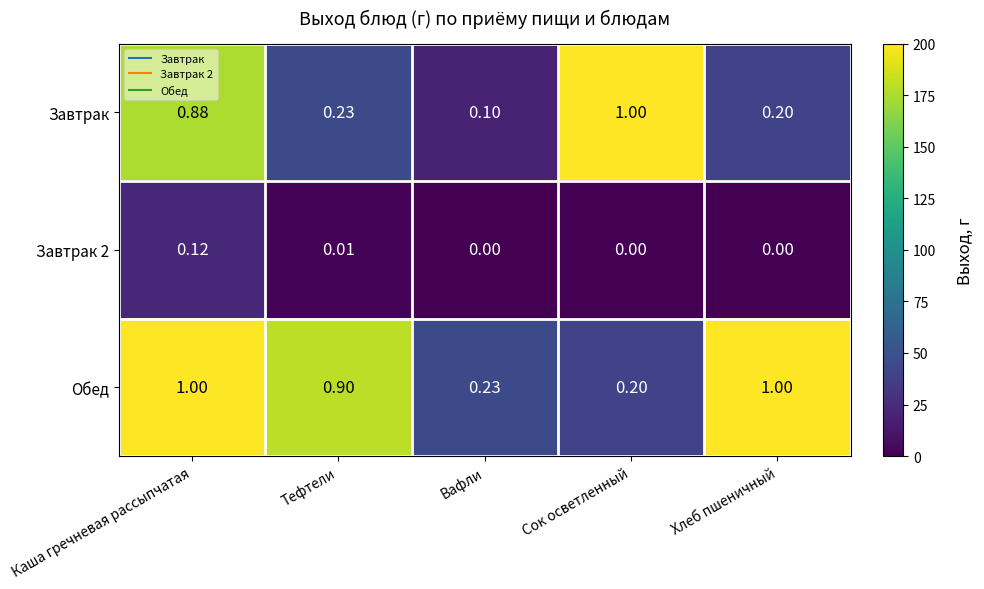

At which category is the sum across all series the highest?

Каша гречневая рассыпчатая